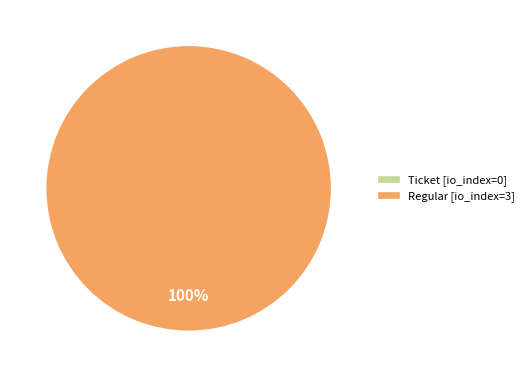

Between Regular and Ticket, which is larger?

Regular